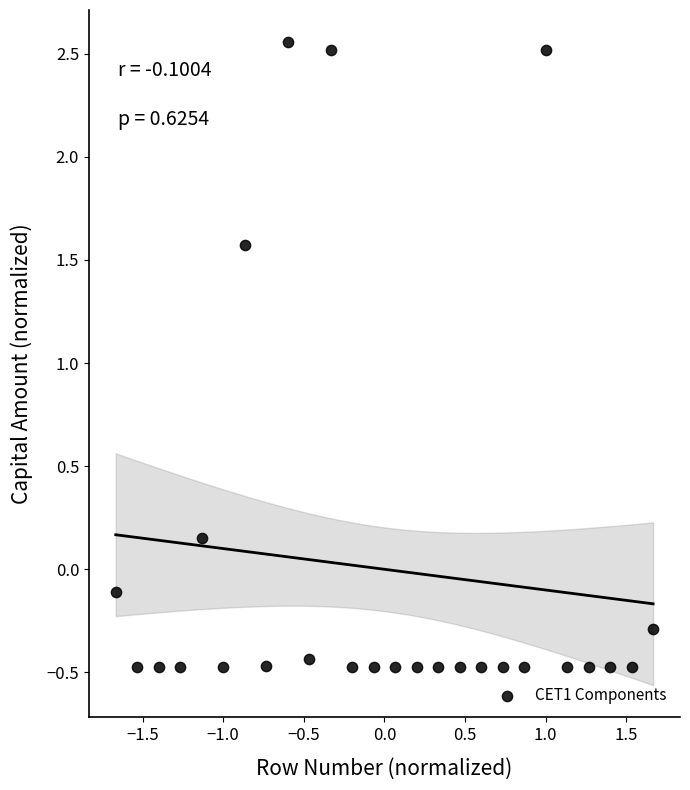

What is the range of X values (max minus min)?

3.3